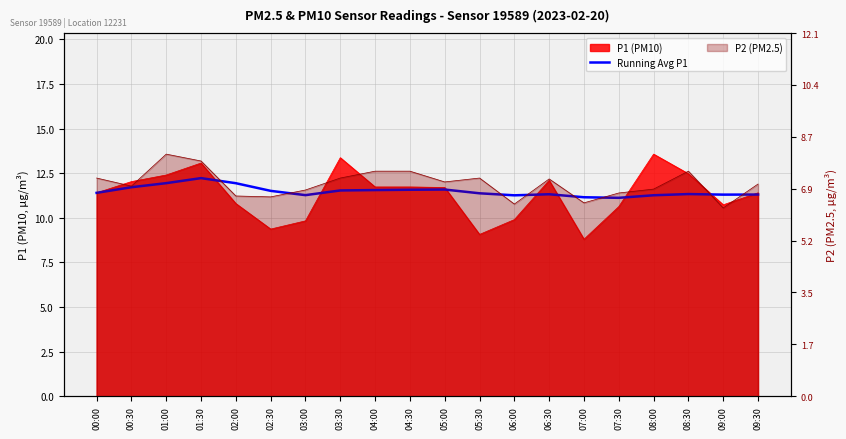

At which category does the data reach its first local valley?

03:00